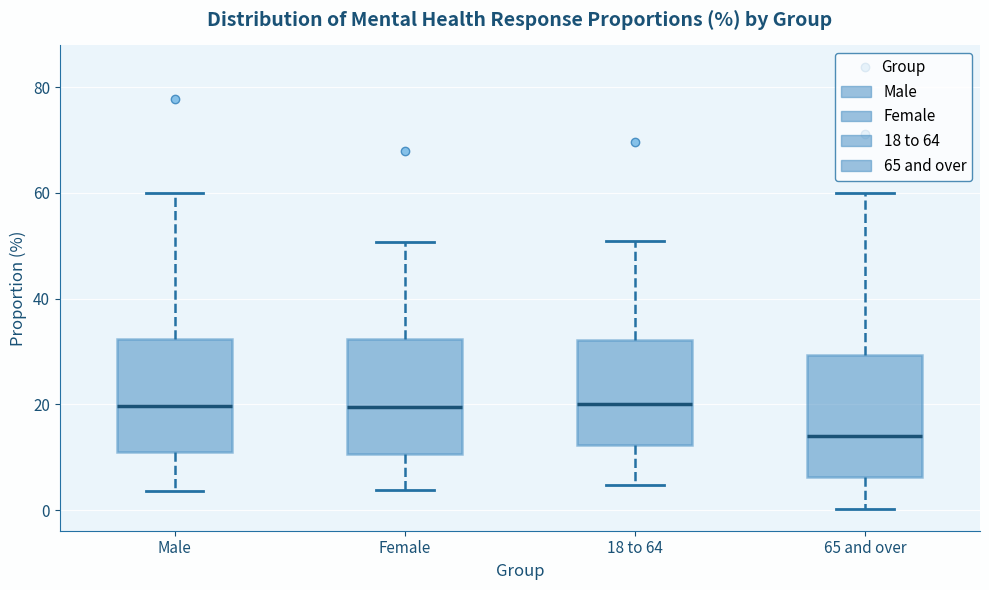

Reading left to right, transcribe this box plot: for each box, give where its median line is, the range the box spans, and where its two whiskers end, as read against the y-axis. The values are not printed on the chart, so give them approximately, as read against the axis.

Male: median 20, box 12 to 32, whiskers 4 to 60
Female: median 20, box 10 to 32, whiskers 4 to 50
18 to 64: median 20, box 12 to 32, whiskers 4 to 50
65 and over: median 14, box 6 to 30, whiskers 0 to 60